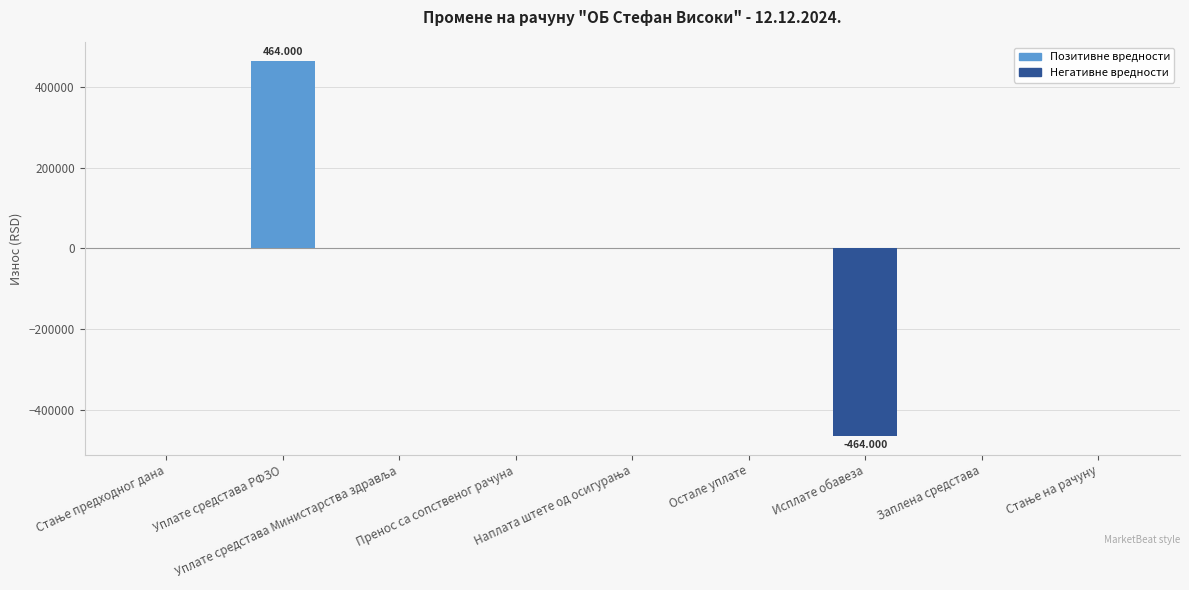

Which category has the highest value across all series?

Уплате средстава РФЗО